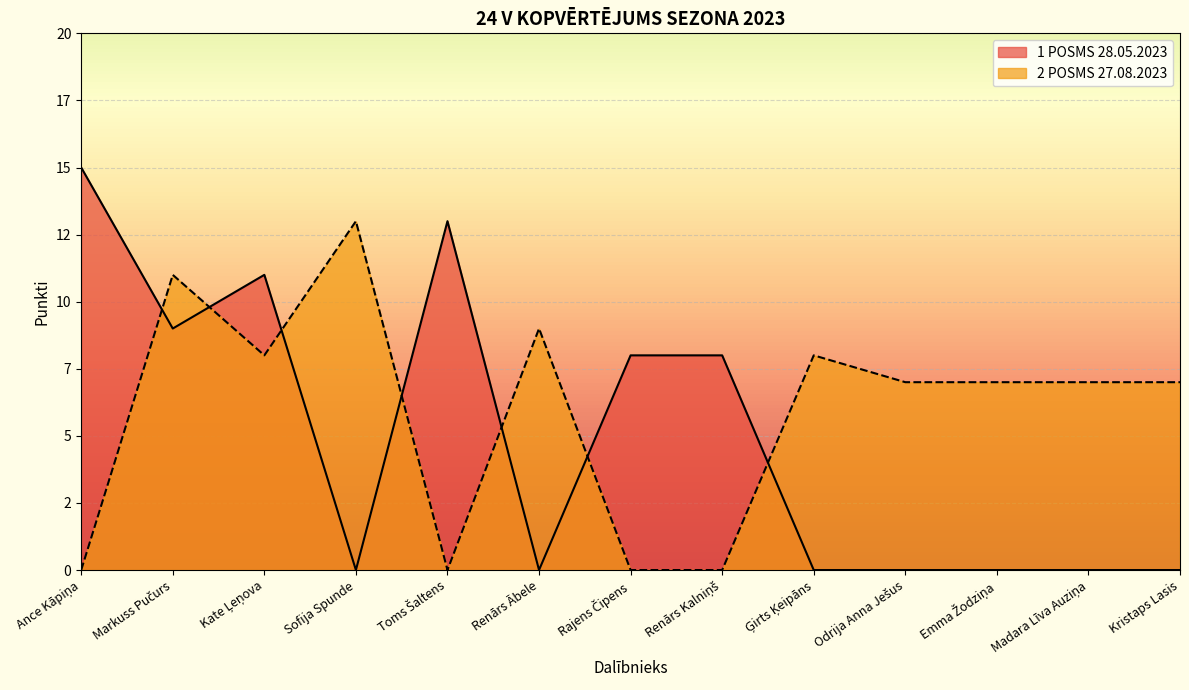

What is the difference between the maximum and minimum values in the PUNKTI2 series?

13